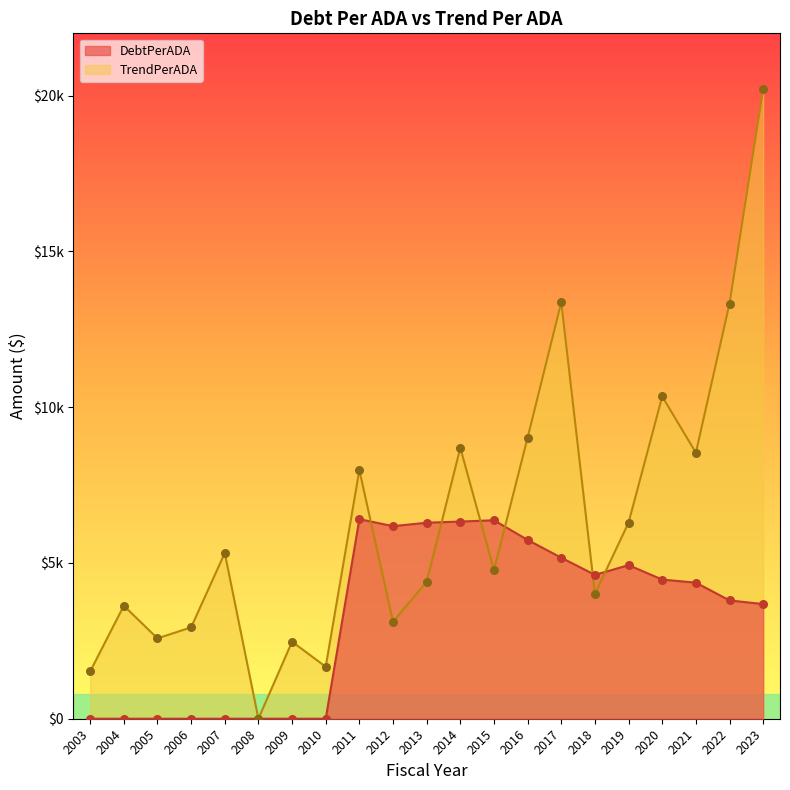

Which series has the largest total across all categories?

TrendPerADA